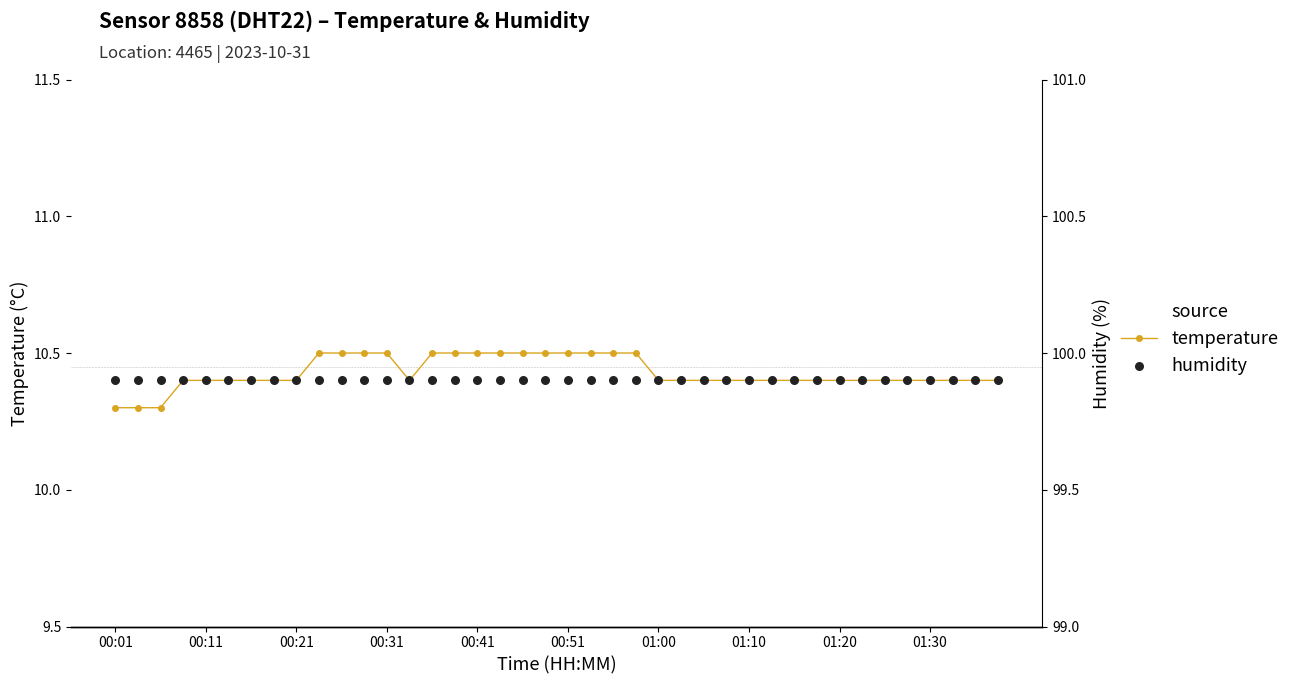

What is the total value across all series at 33?

110.3